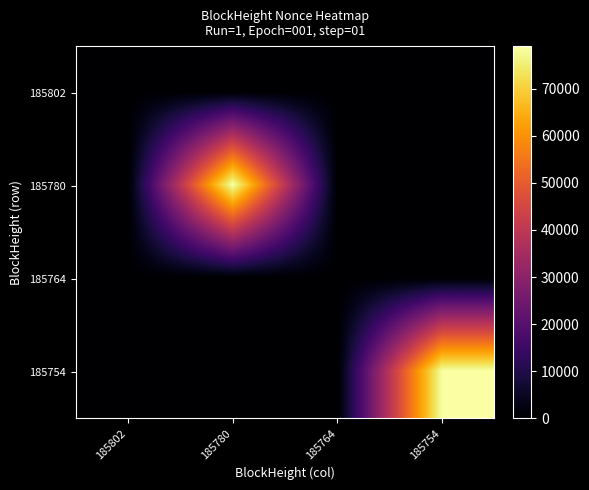

How many data points does each series have?

4